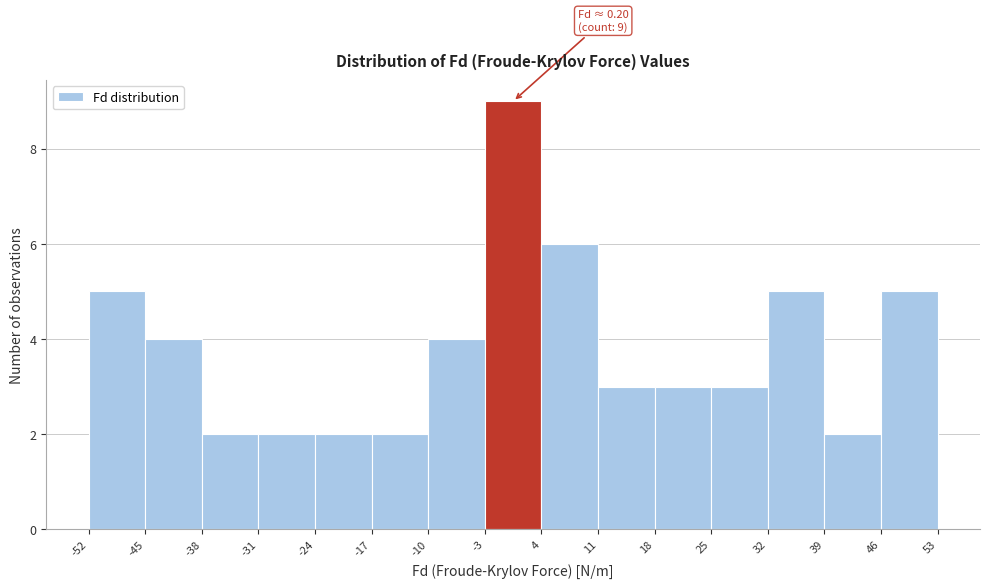

Which range on the x-axis has the tallest bar?

-3 to 4